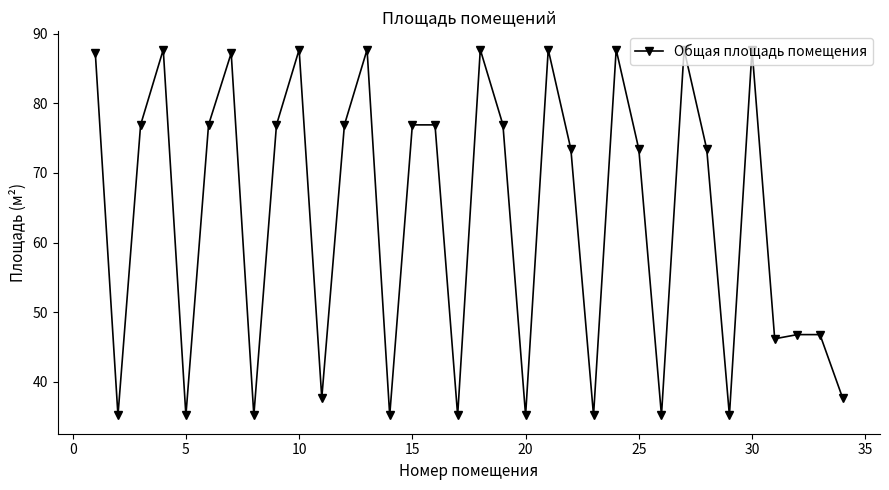

Is this an area chart (filled region under the line)?

No